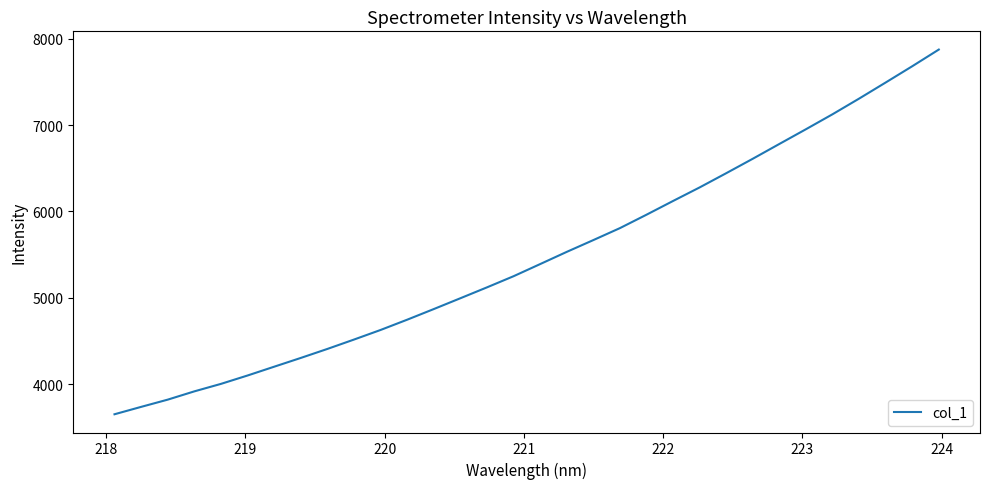

How many lines are shown in the chart?

1